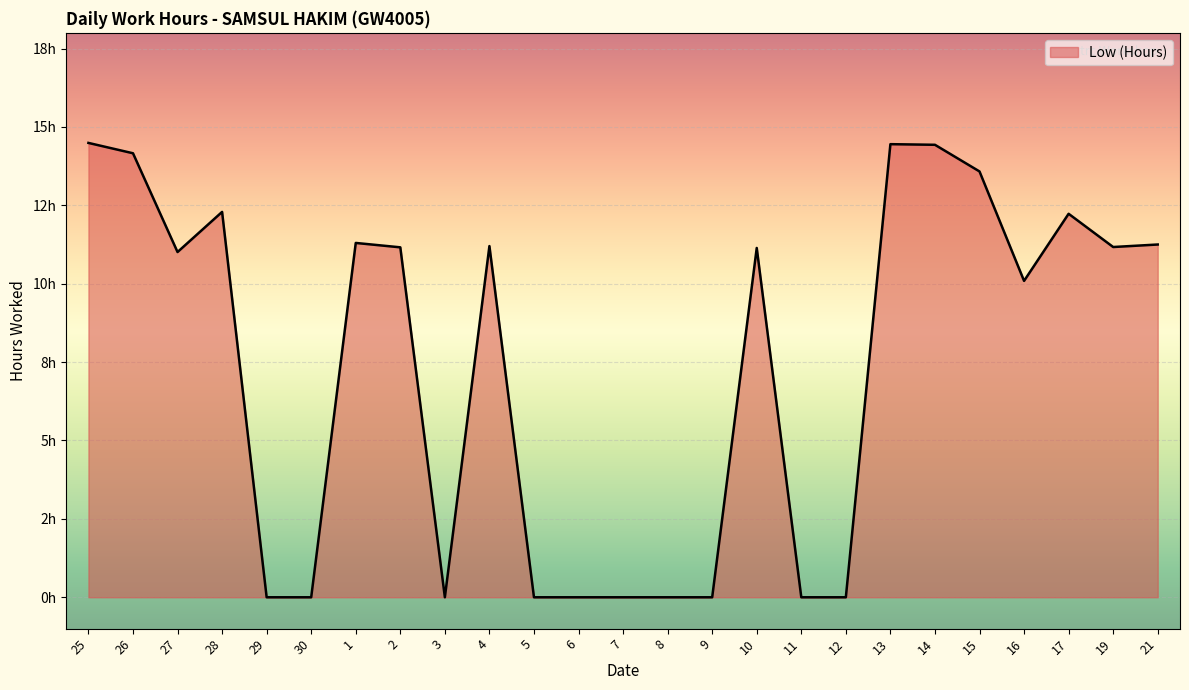

Which has a higher value, 17 or 21?

17